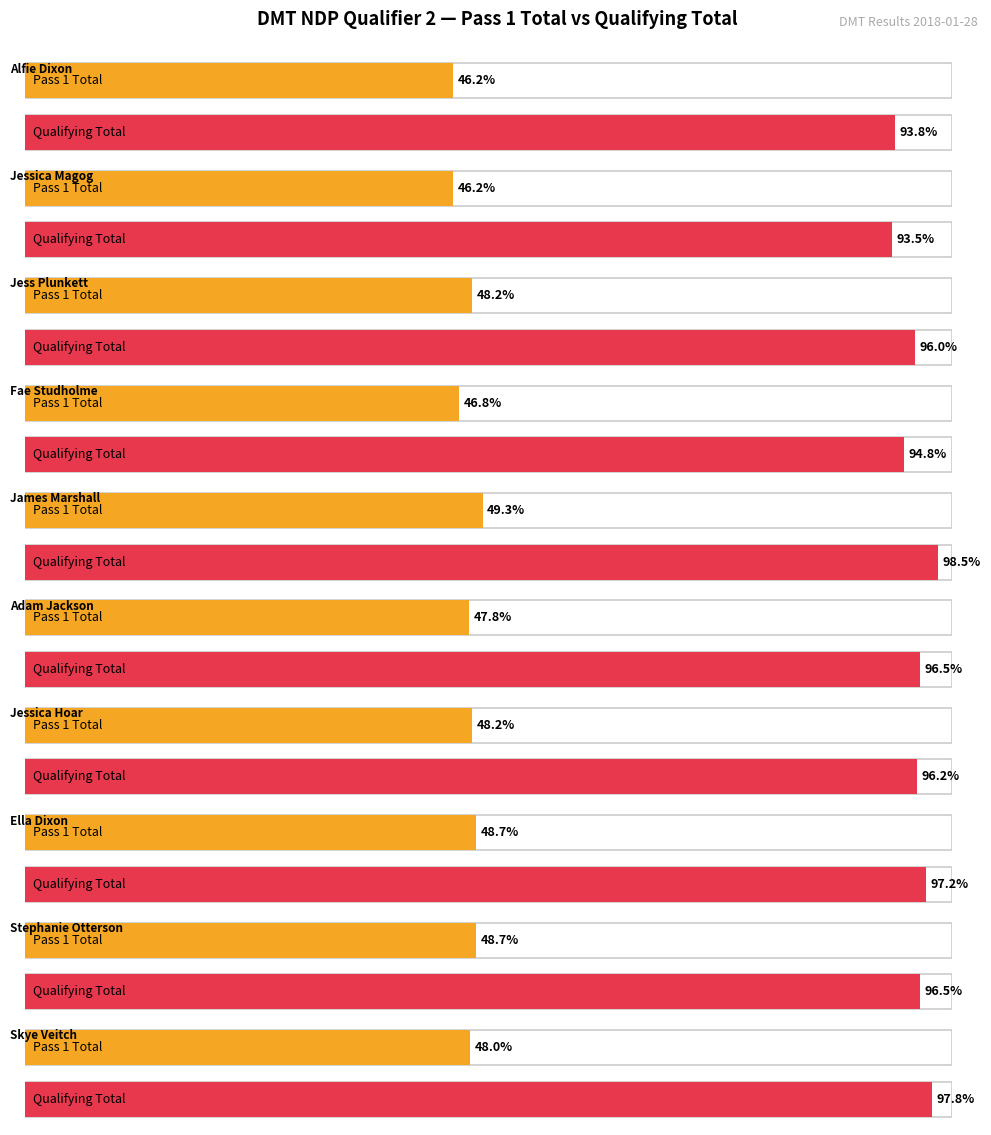

Which series has the widest spread of values?

Qualifying Total